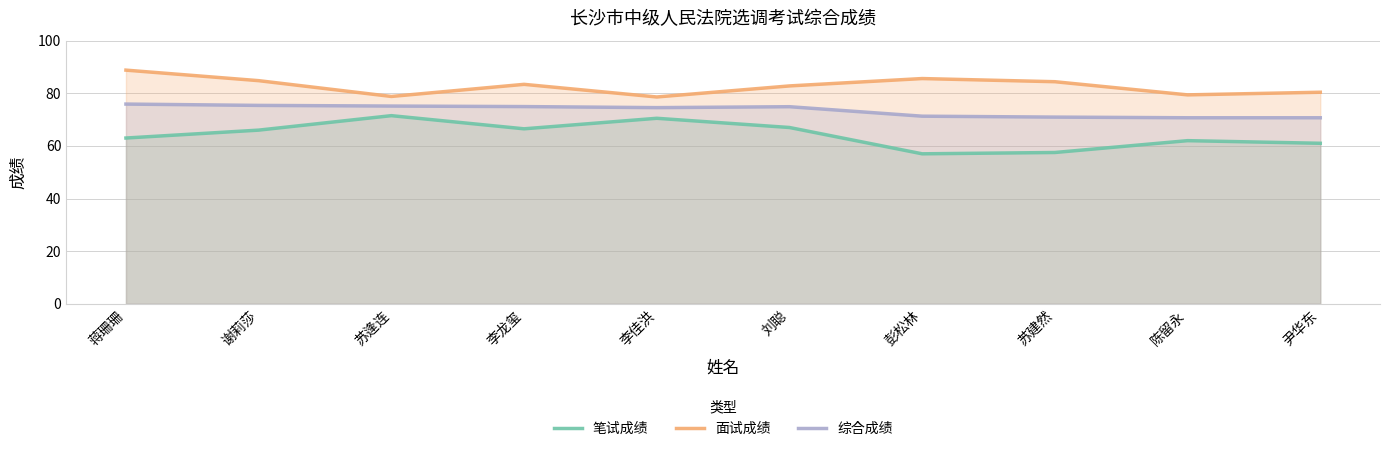

What is the difference between the maximum and minimum values in the 面试成绩 series?

10.2